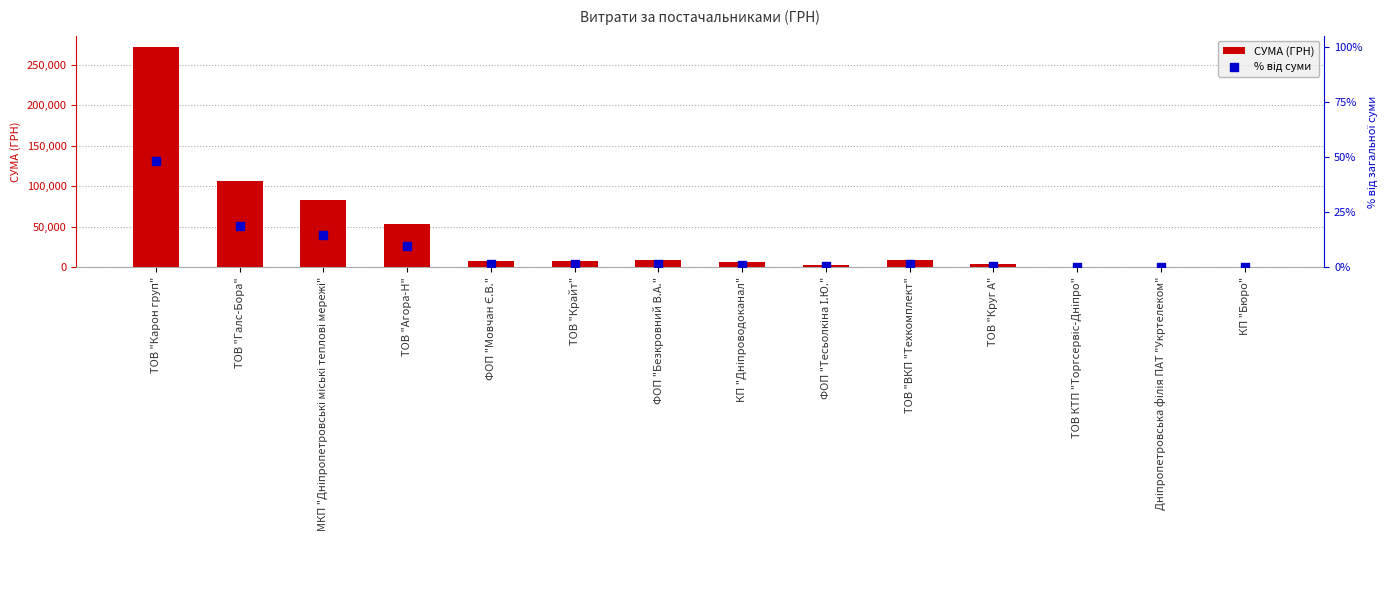

Which series contains the highest Y value?

СУМА (ГРН)